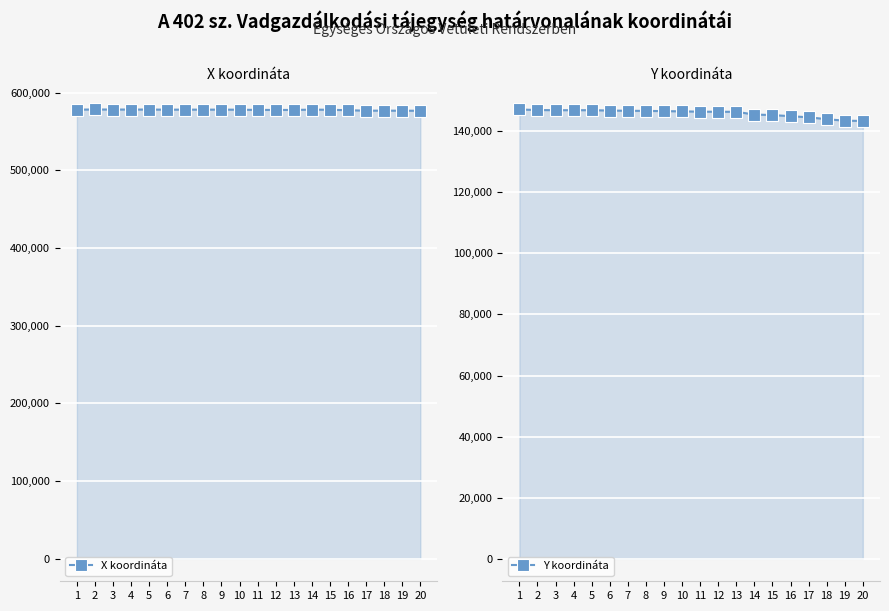

Count the number of data series in this chart.

2